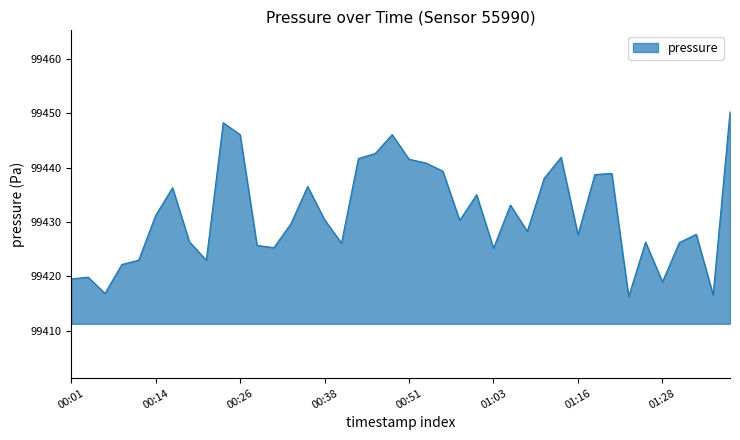

What is the difference between the maximum and minimum values?

34.0